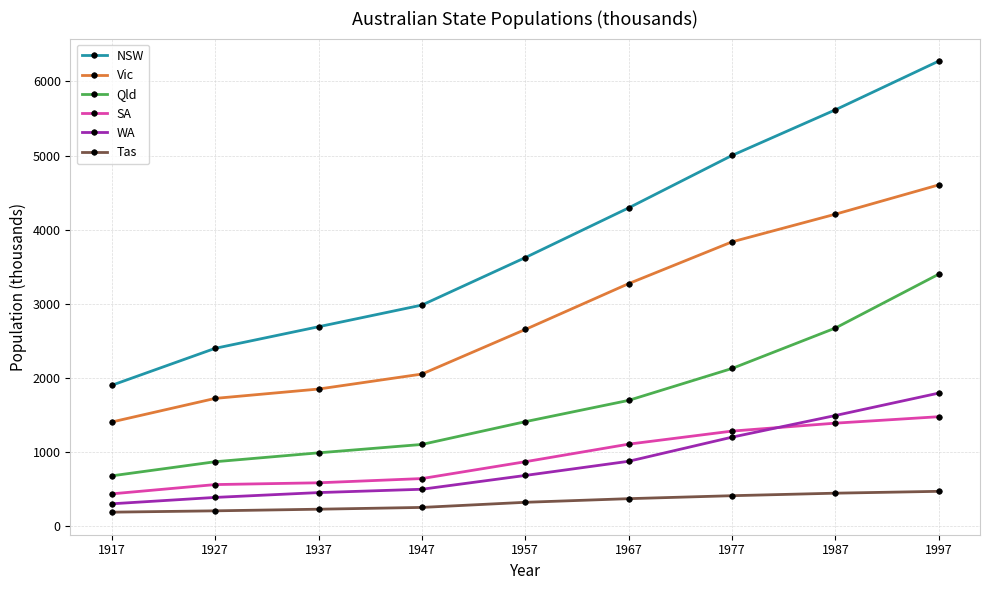

Read the SA value at 1957.

873